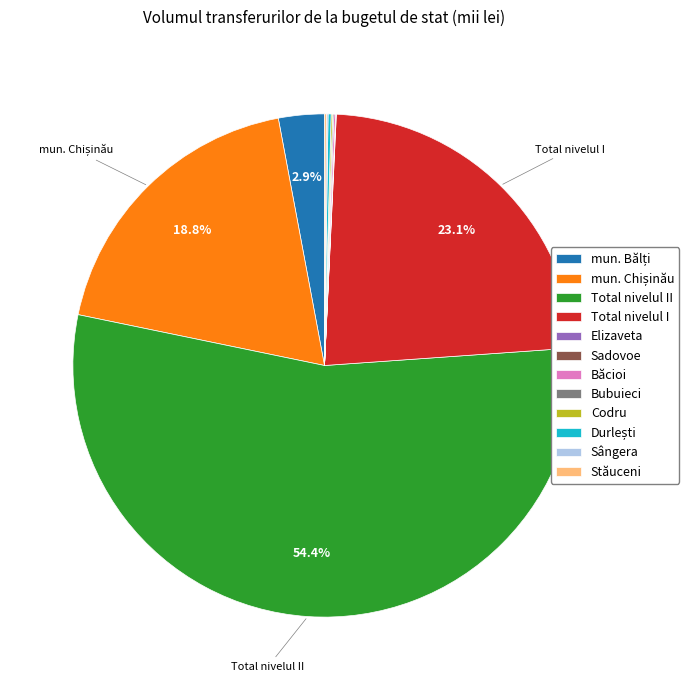

Is there a majority slice in this chart?

Yes